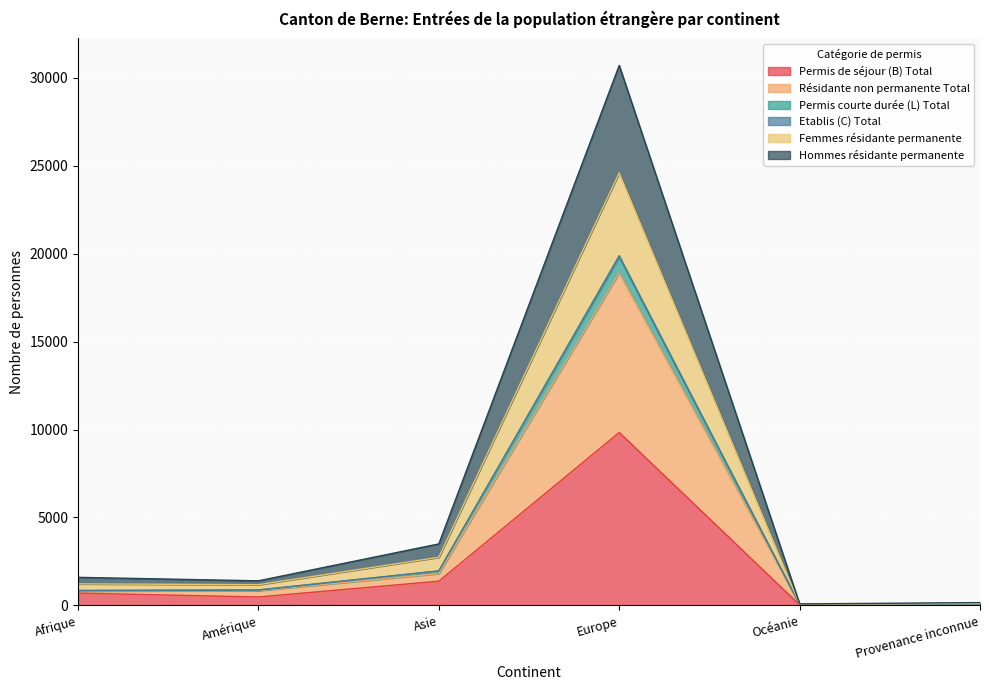

What is the value of the Permis de séjour (B) Total point at the 6th from the left?

80